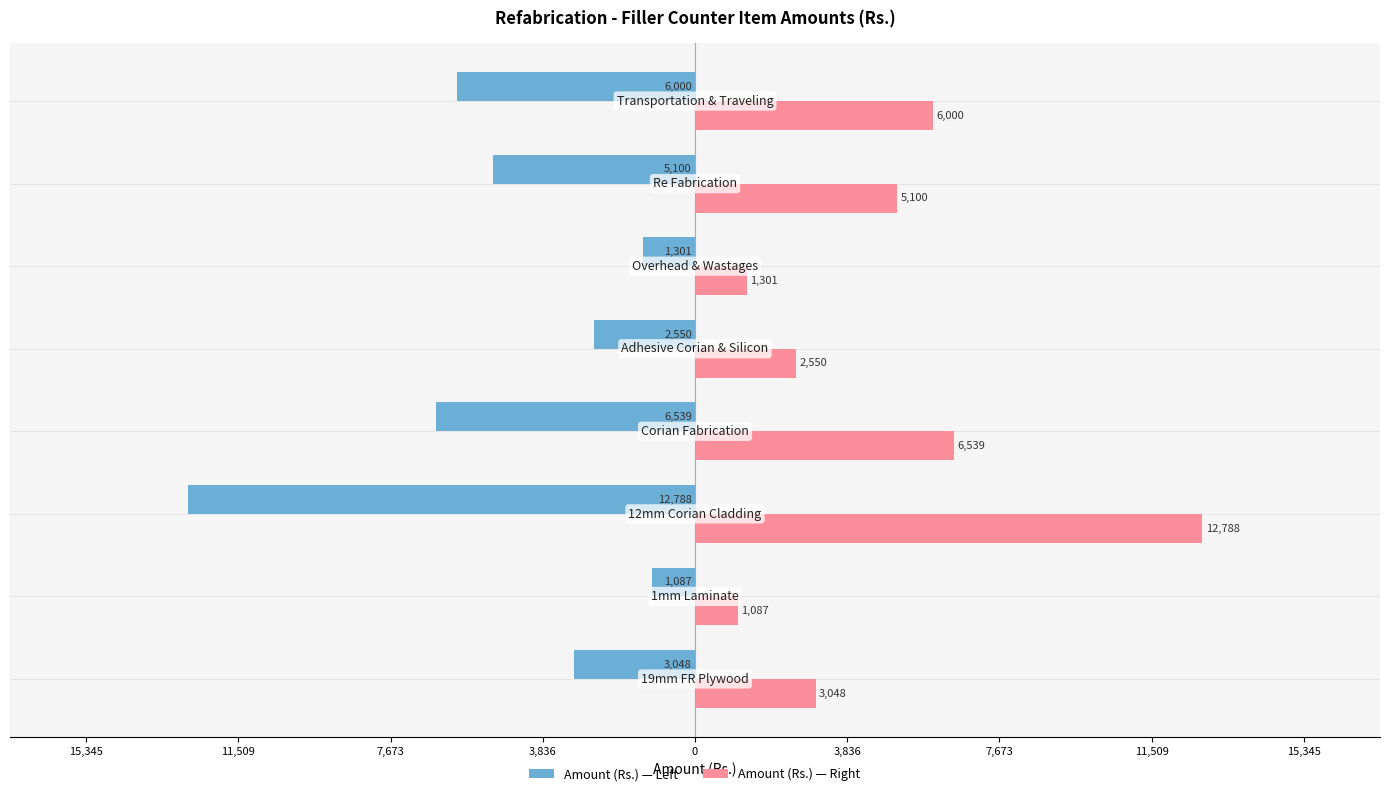

Rank the series by their maximum value, from highest to lowest.

Amount (Rs.) — Right, Amount (Rs.) — Left